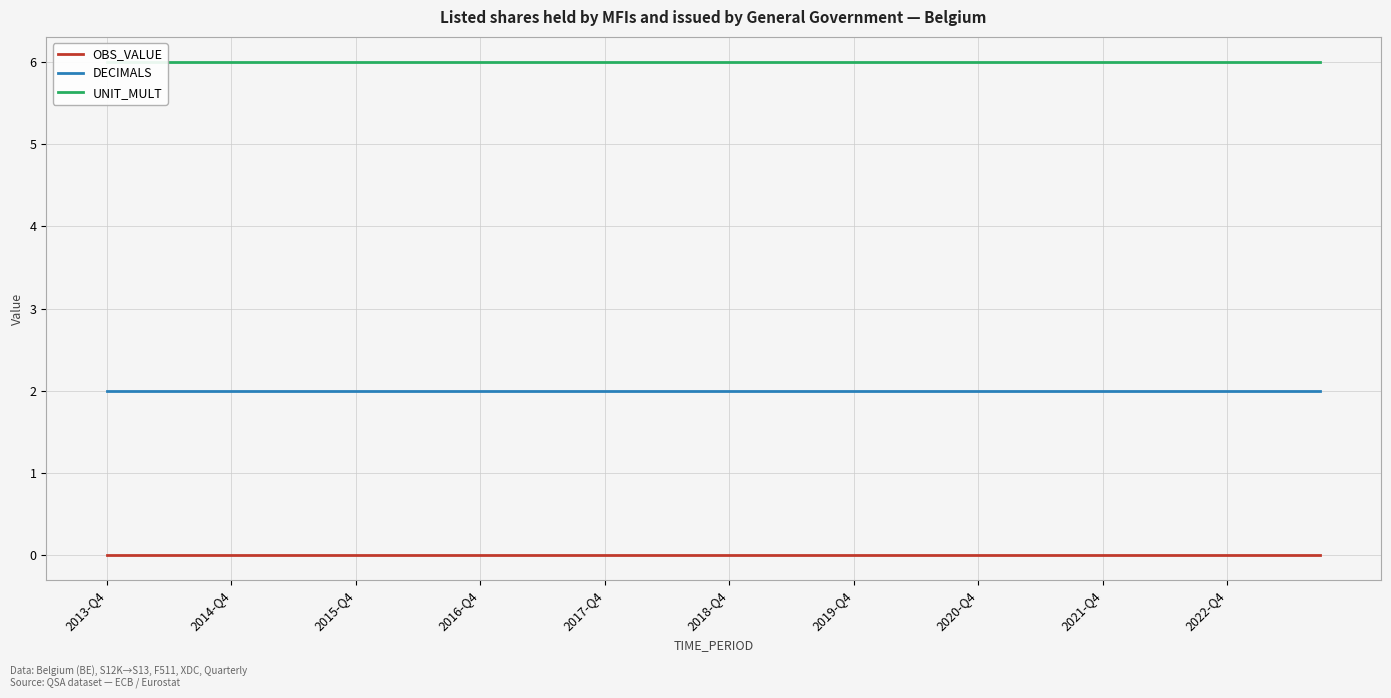

List the series in order of their overall mean, lowest first.

OBS_VALUE, DECIMALS, UNIT_MULT